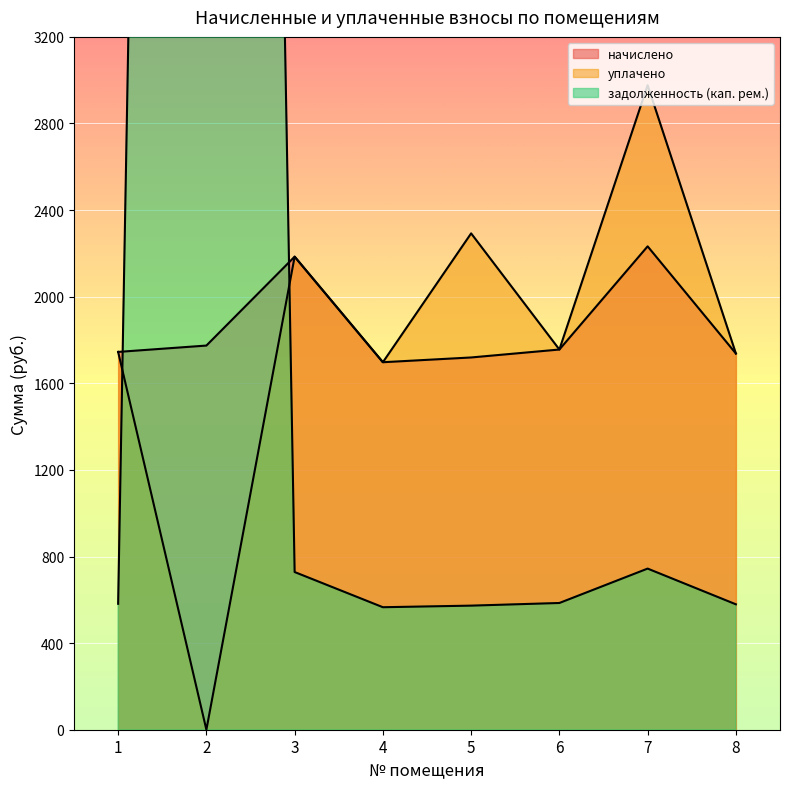

Between 1 and 2, which series saw the biggest shift?

задолженность (кап. рем.)